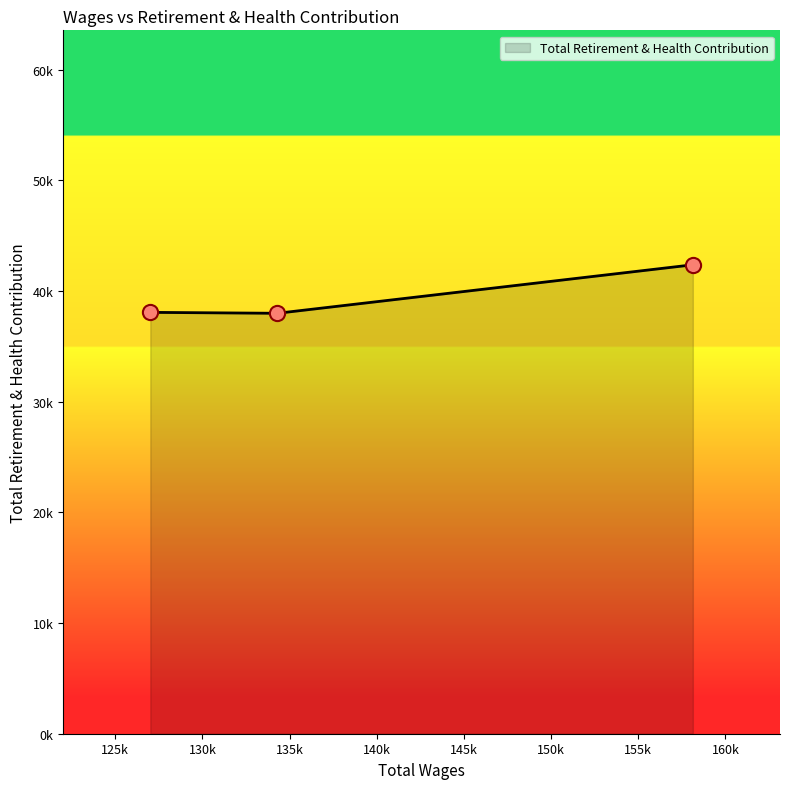

What is the ratio of the value at 158133.0 to the value at 134267.0?

1.1